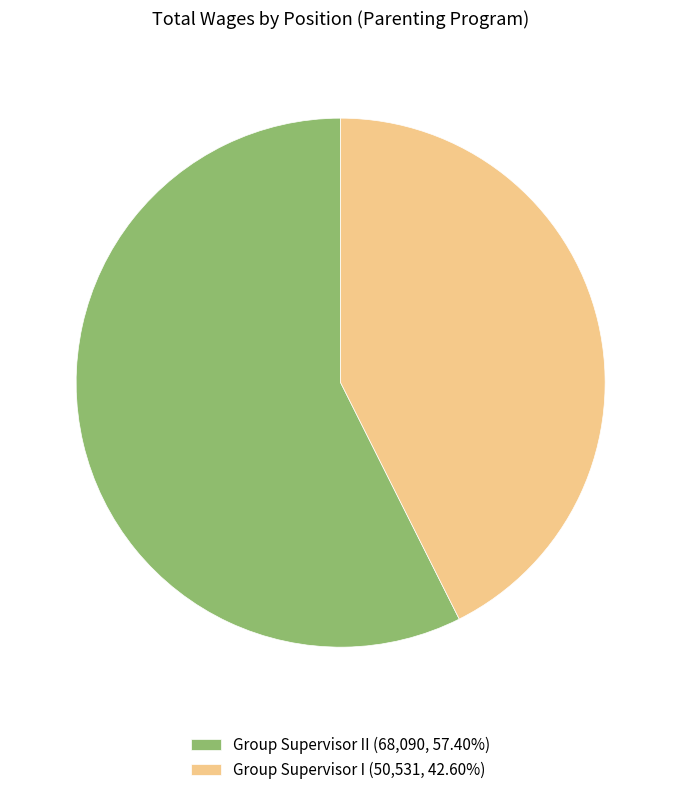

Approximately how many times larger is the value at Group Supervisor II (68,090, 57.40%) compared to Group Supervisor I (50,531, 42.60%)?

1.3